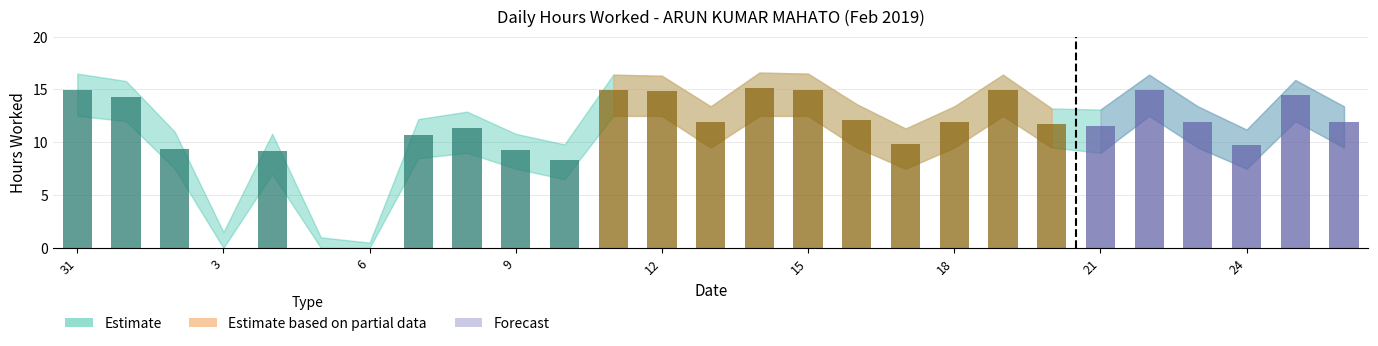

How many data points does each series have?

27